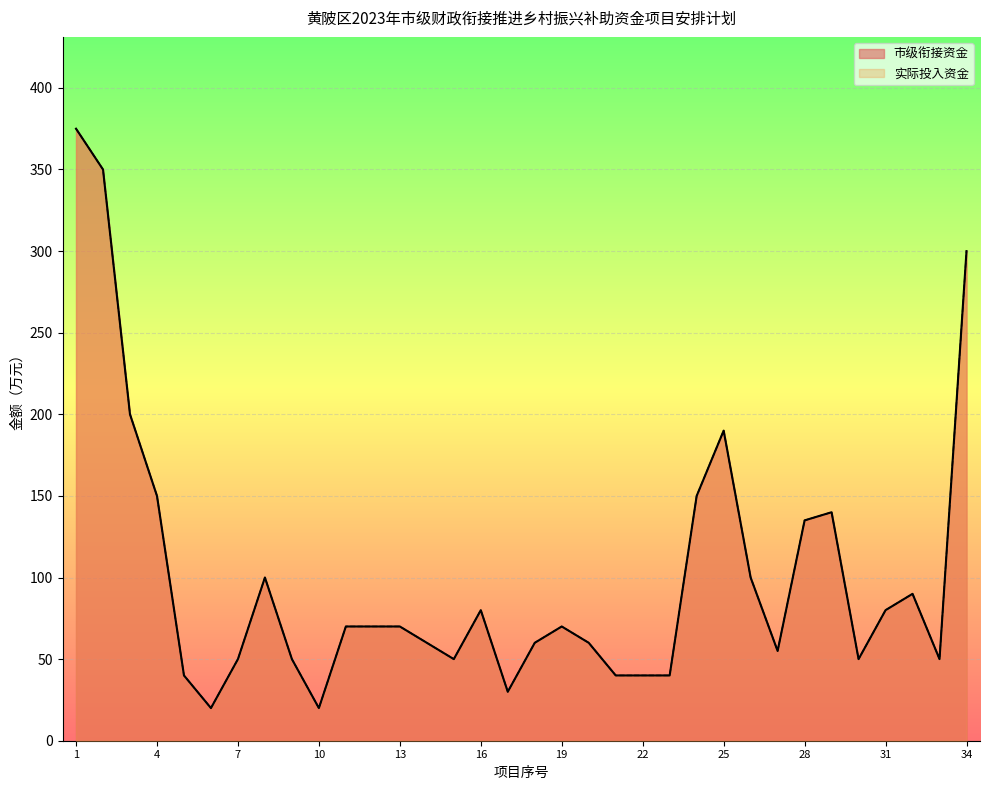

Does the chart display data point markers on the line(s)?

No